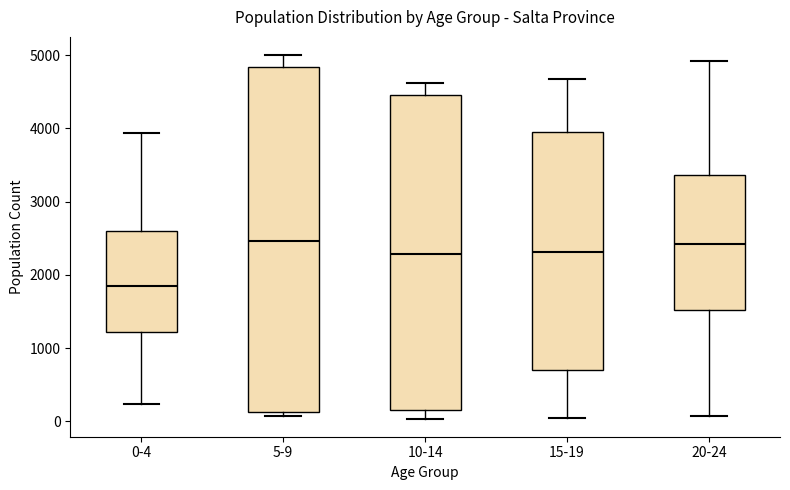

Where does the upper whisker of the box for 5-9 end on the y-axis? The values are not printed on the chart, so give them approximately, as read against the axis.

5000